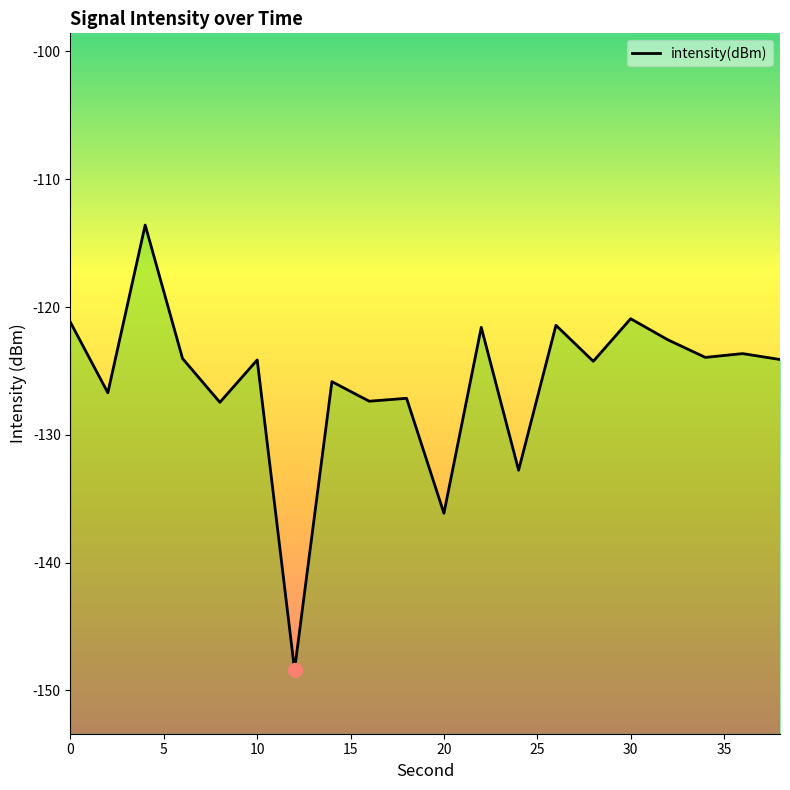

What is the maximum value shown in the chart?

-113.6